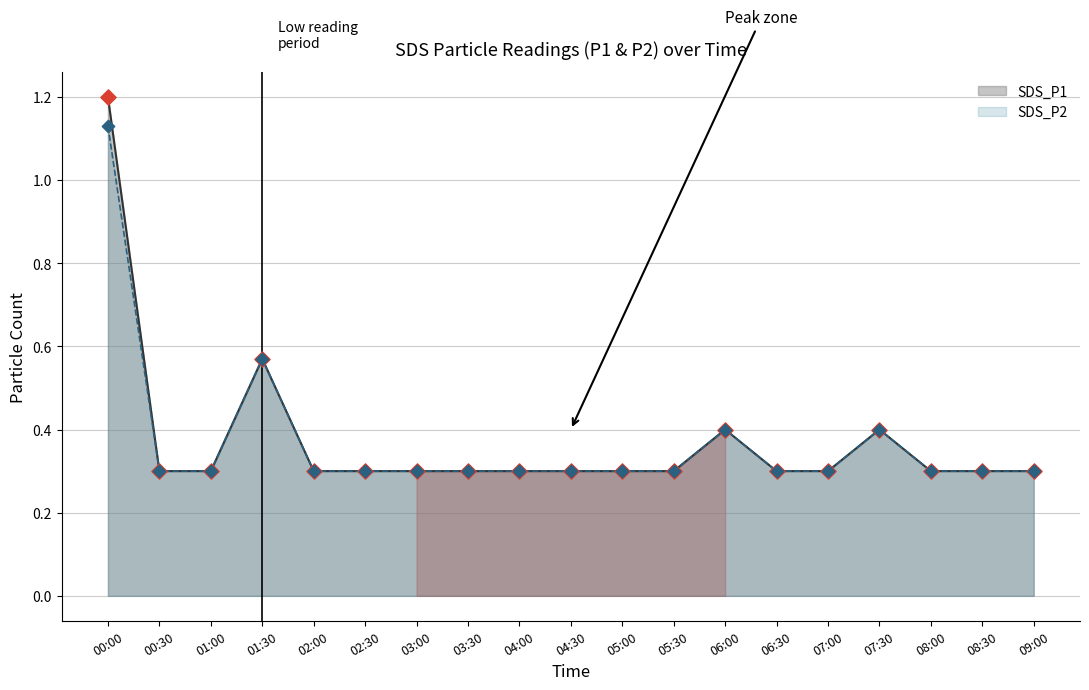

What is the total value across all series at 00:00?

2.3